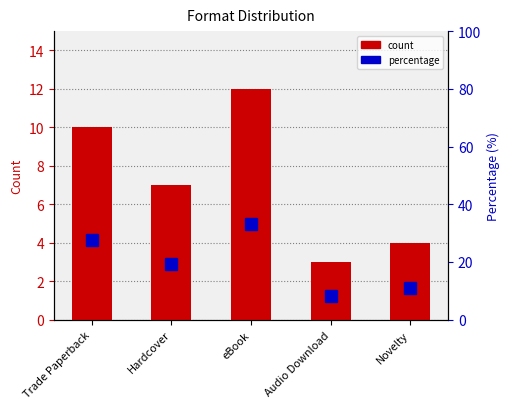

Are the bars grouped side by side (vs. stacked)?

Yes